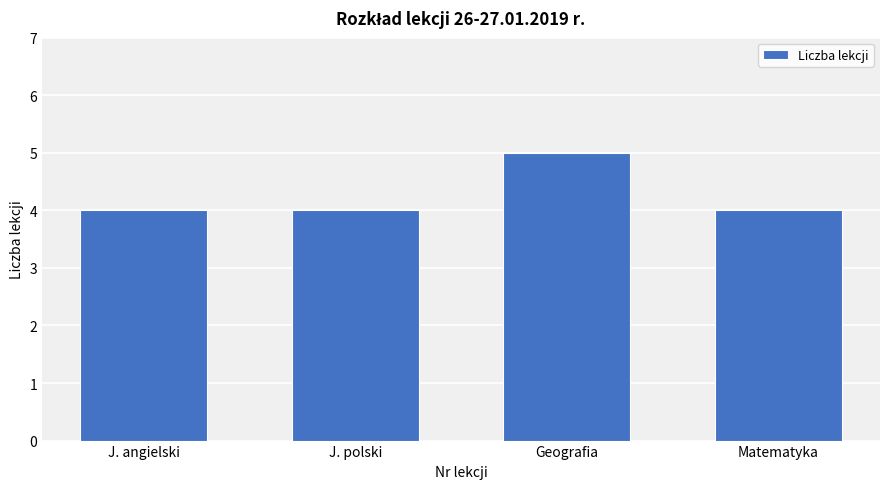

The value at J. angielski is 7. True or false?

False